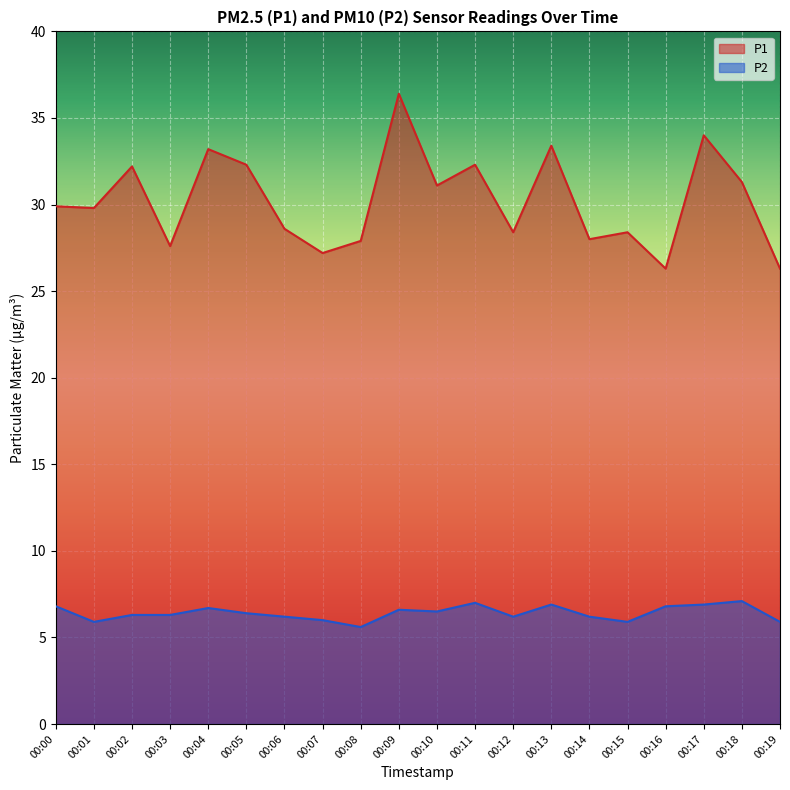

How many data points in P1 are less than 29?

9